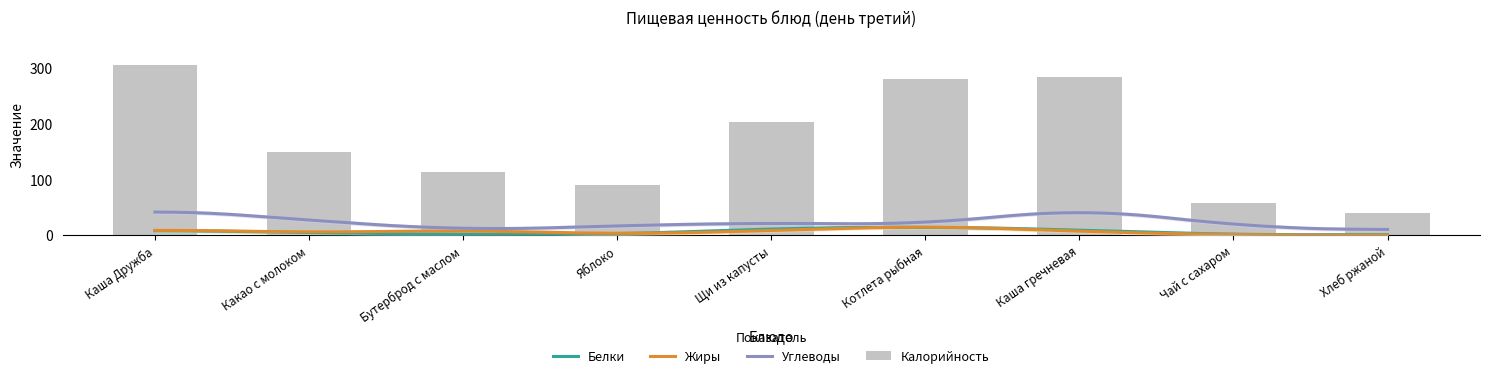

How many distinct data groups are displayed?

4